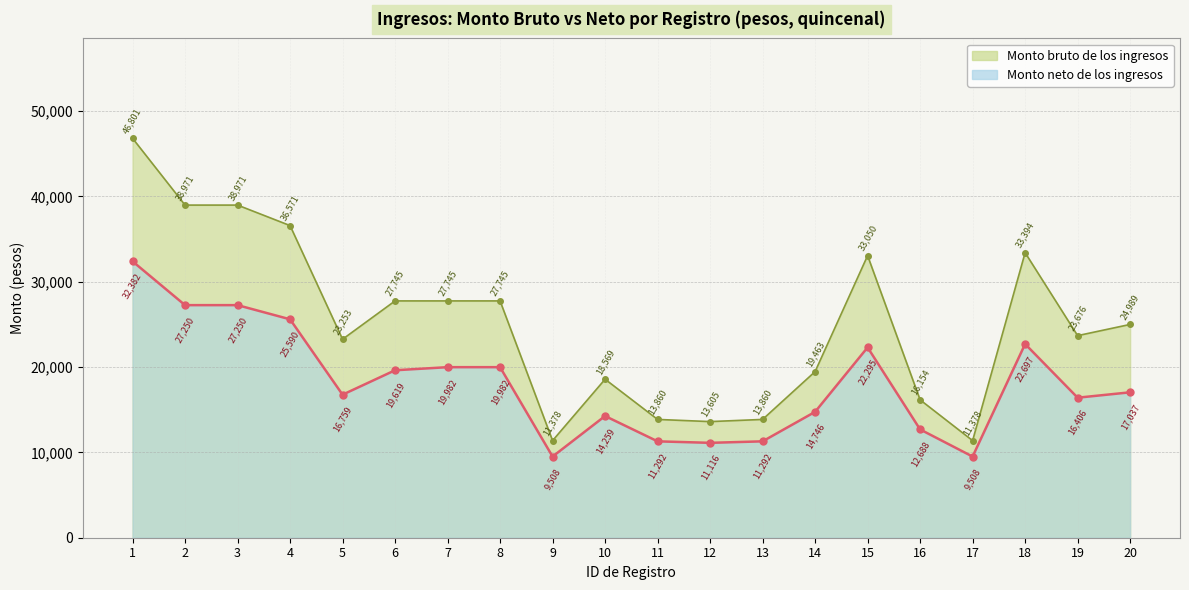

Count the number of categories in the chart.

20